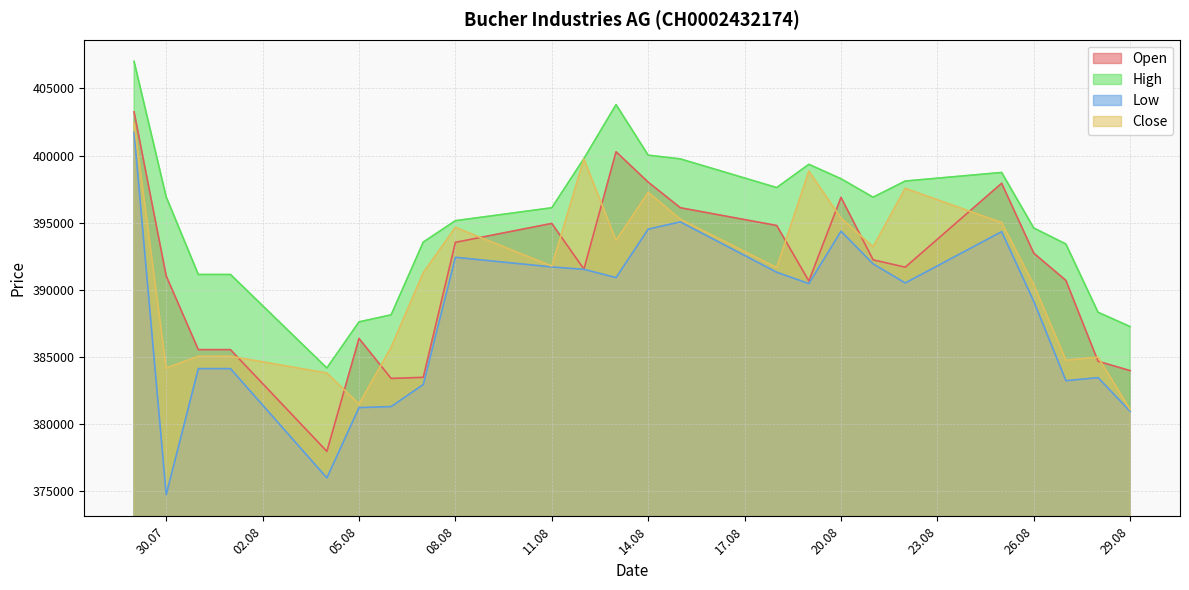

True or false: High and Open cross at least once.

False